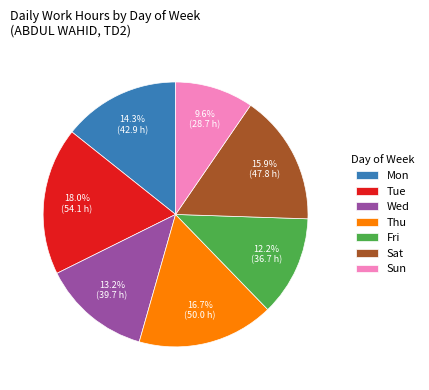

What percentage is the Tue slice, to the nearest percent?

18%